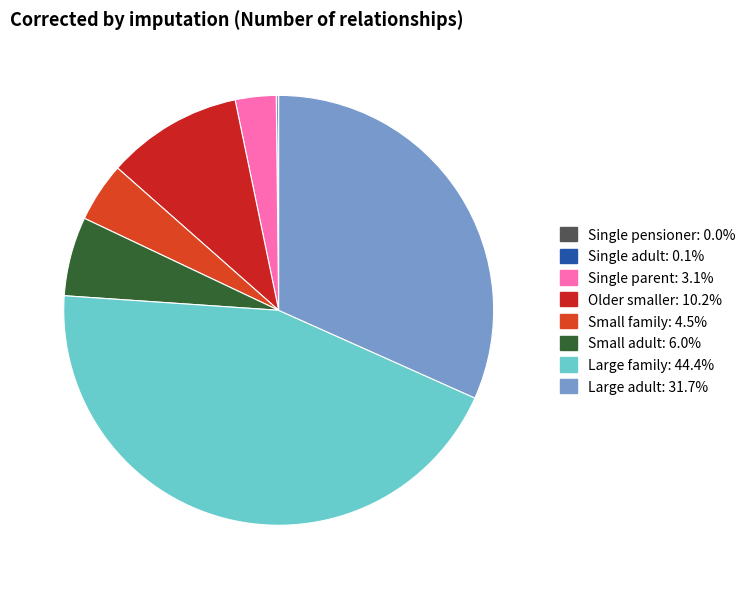

Is the sum of Single pensioner and Single parent greater than half?

No